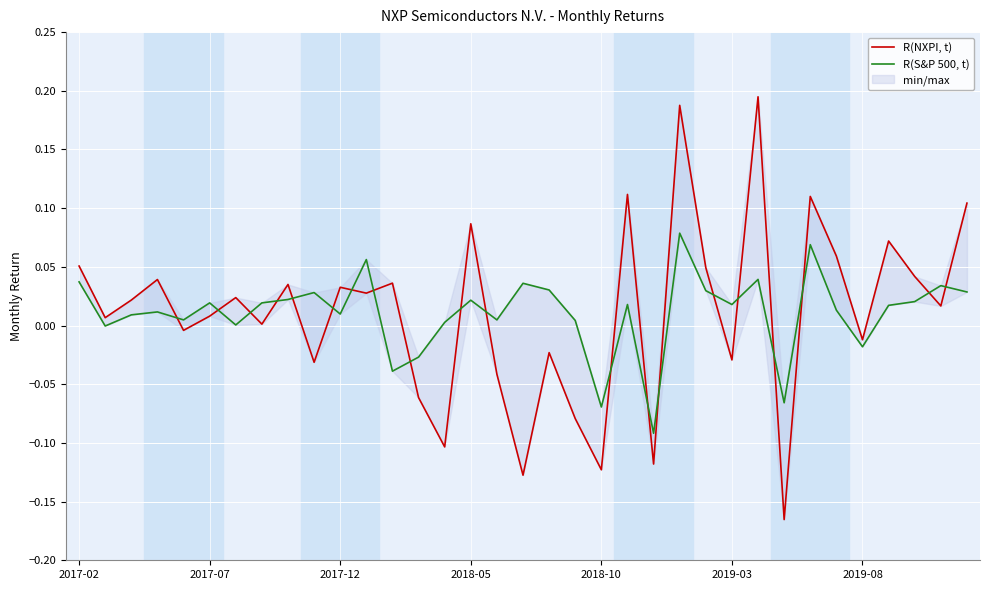

How many interior local peaks does the R(S&P 500, t) series have?

11